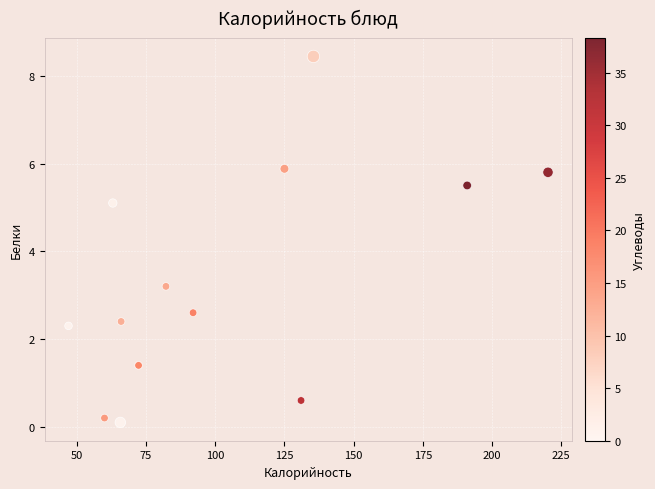

What Y value in the scatter plot is closest to 4?

3.2